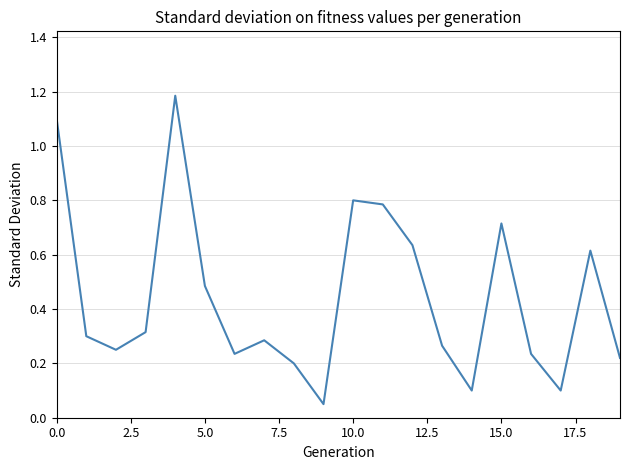

What is the difference between the maximum and minimum values?

1.1